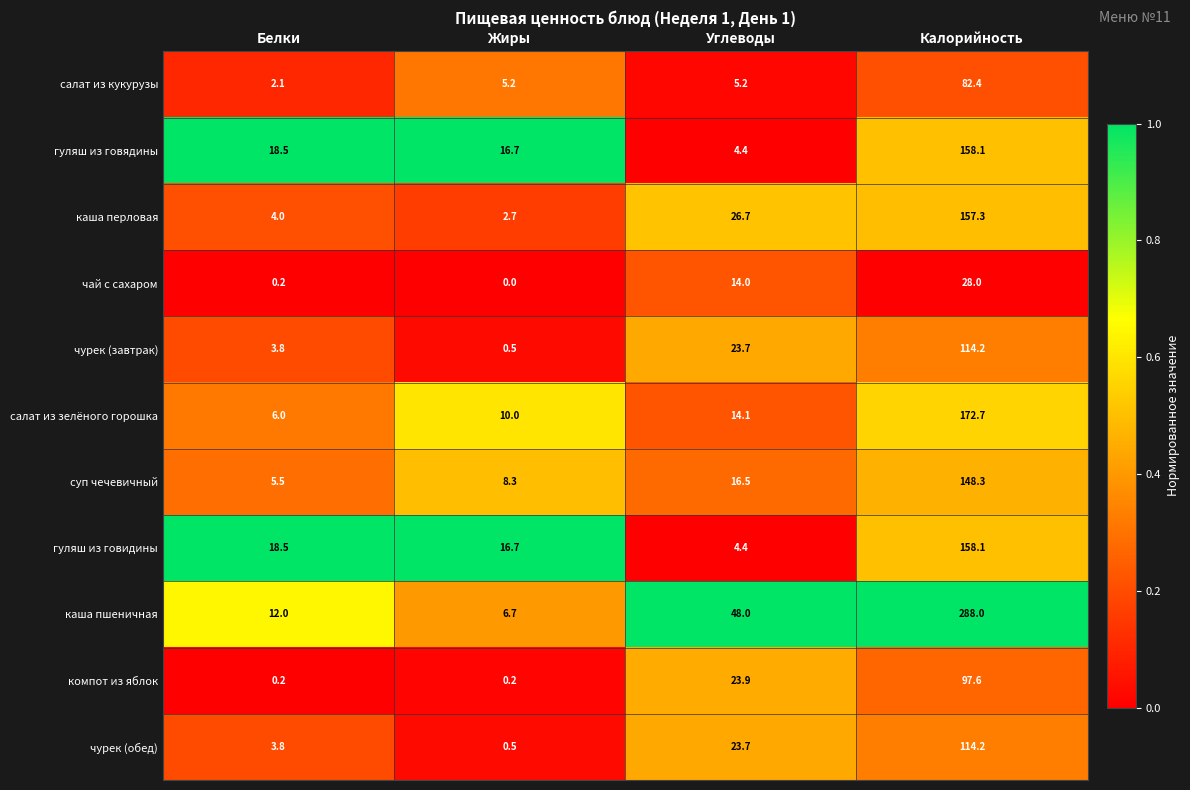

What is the total value across all series at Белки?

74.6